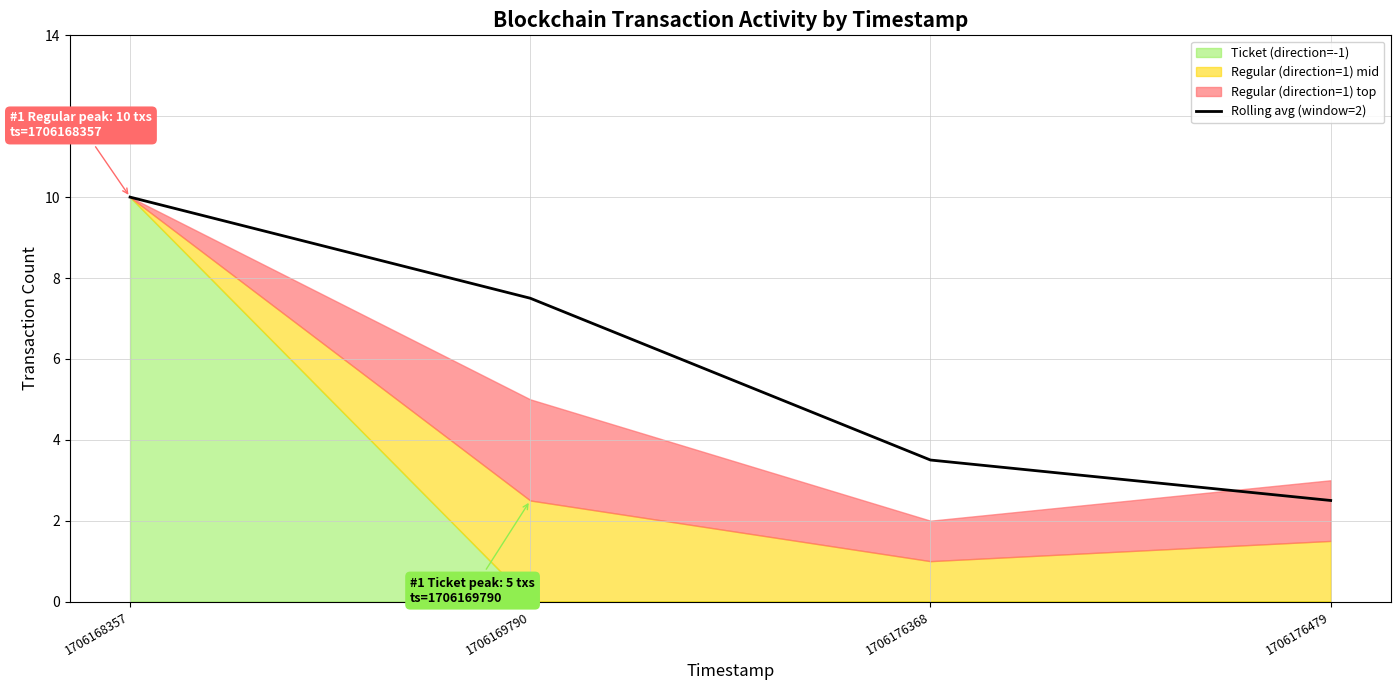

Reading left to right, list all the values displayed in this chart.

1706168357=10.0	1706169790=7.5	1706176368=3.5	1706176479=2.5